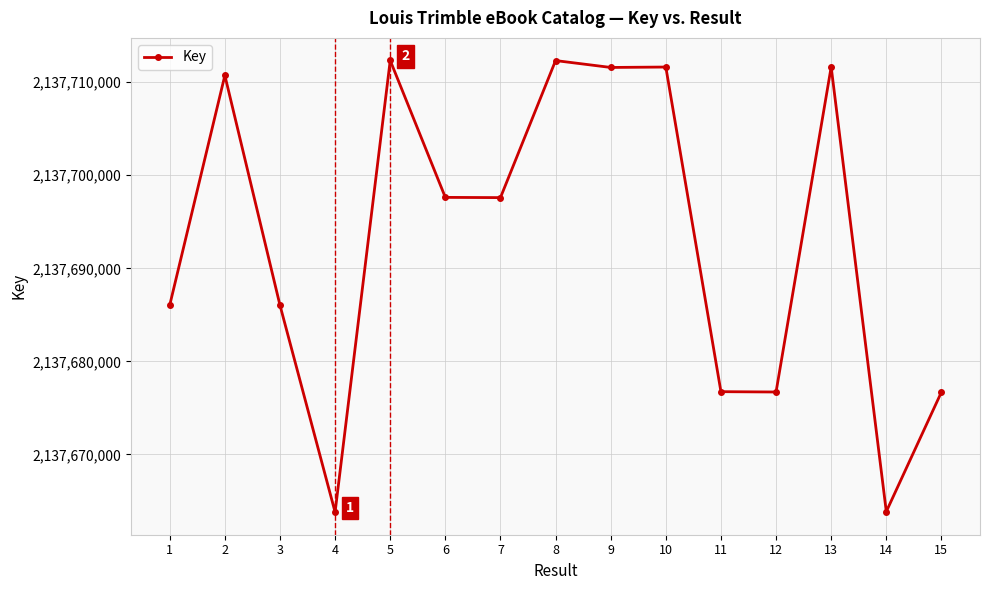

True or false: the data shows 2828475533 at 7.

False